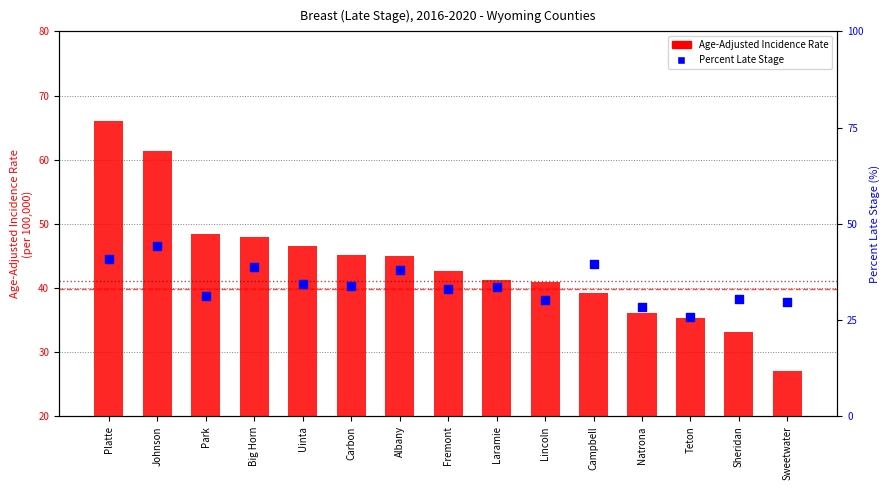

Which series reaches the maximum Y coordinate?

Age-Adjusted Incidence Rate